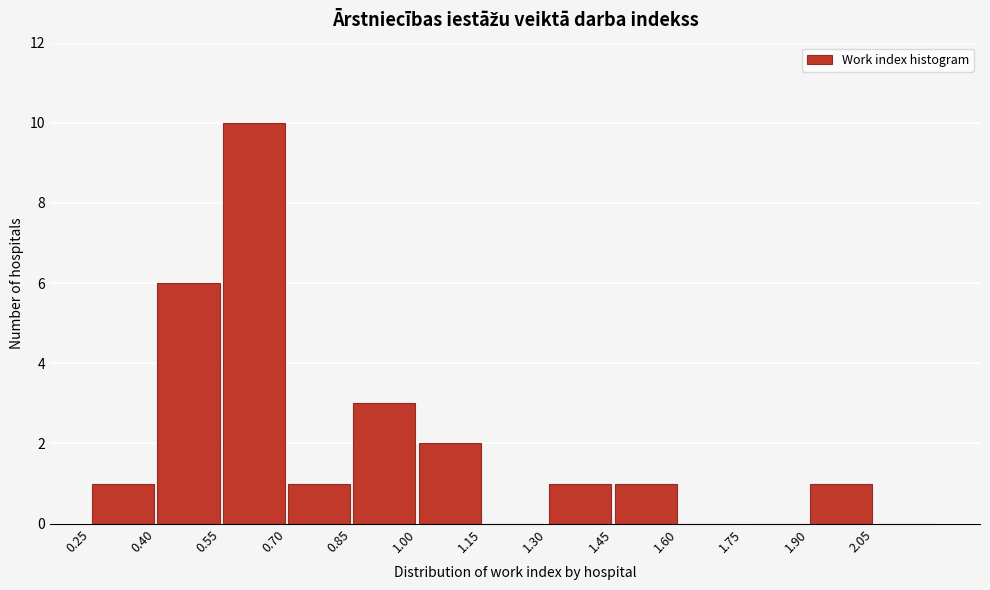

Reading left to right, list every bar in this chart as the range it spans on the x-axis followed by its height. Neither the bar edges nor the heights are printed on the chart, so give them approximately, as read against the axes.

0.25 to 0.40: 1
0.40 to 0.55: 6
0.55 to 0.70: 10
0.70 to 0.85: 1
0.85 to 1.00: 3
1.00 to 1.15: 2
1.15 to 1.30: 0
1.30 to 1.45: 1
1.45 to 1.60: 1
1.60 to 1.75: 0
1.75 to 1.90: 0
1.90 to 2.05: 1
2.05 to 2.20: 0